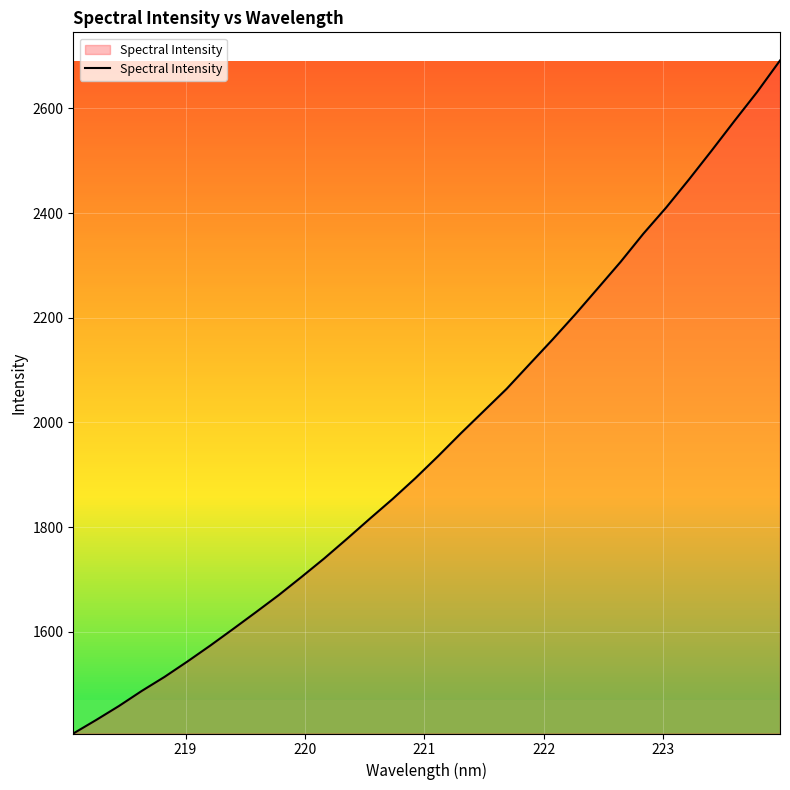

True or false: there are more than 1 points higher than both neighbors.

False